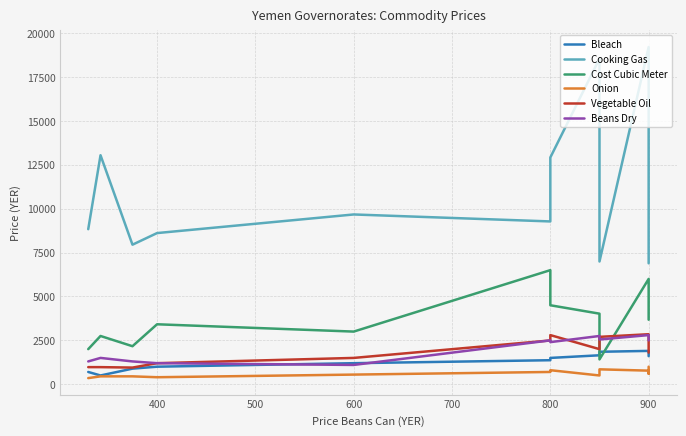

Is the value of Onion at 400 greater than the value of Cooking Gas at 1000?

No